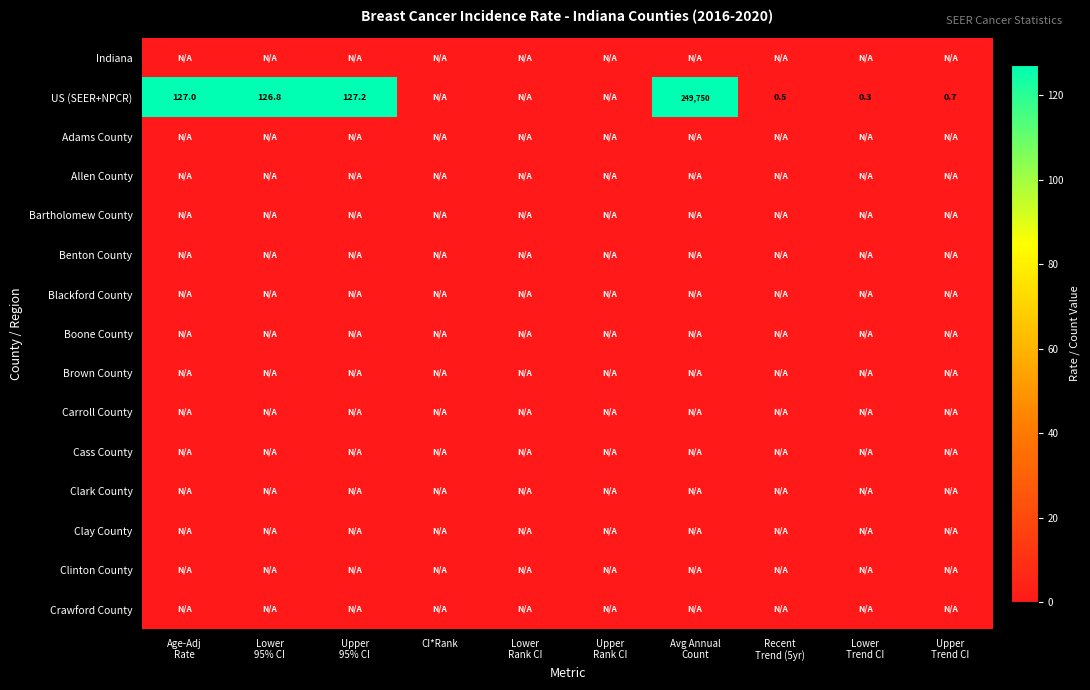

The value of Boone County at Age-Adj Rate is 0.0. True or false?

True